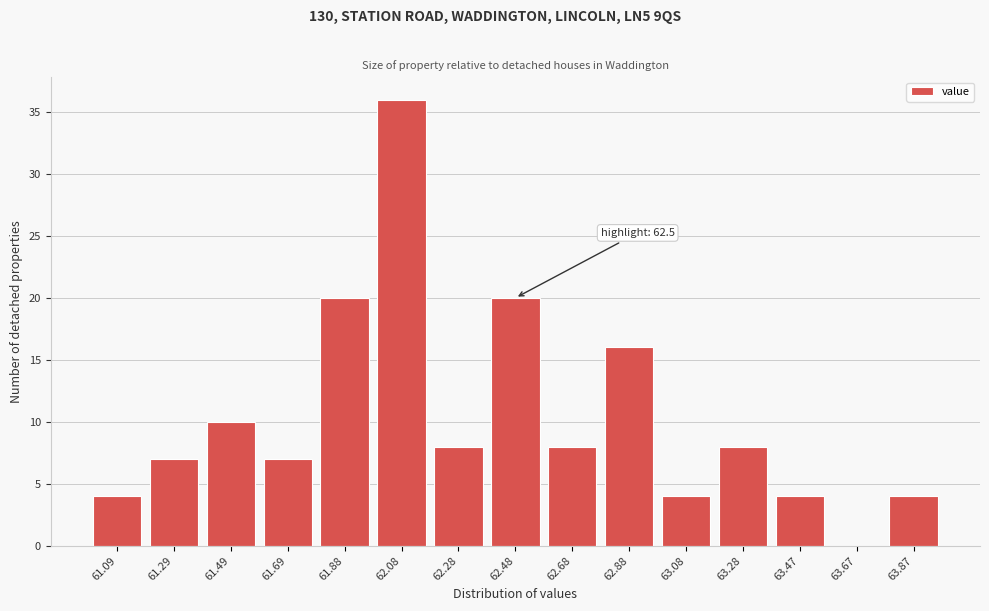

Reading right to left, transcribe all the data shown in this chart.

63.87=4	63.67=0	63.47=4	63.28=8	63.08=4	62.88=16	62.68=8	62.48=20	62.28=8	62.08=36	61.88=20	61.69=7	61.49=10	61.29=7	61.09=4